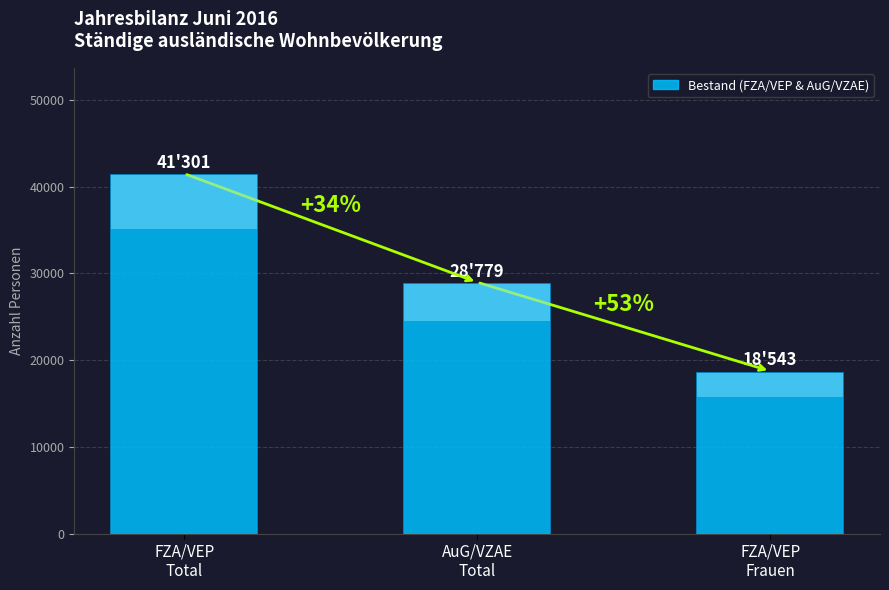

Reading right to left, list all the values displayed in this chart.

18543	28779	41301